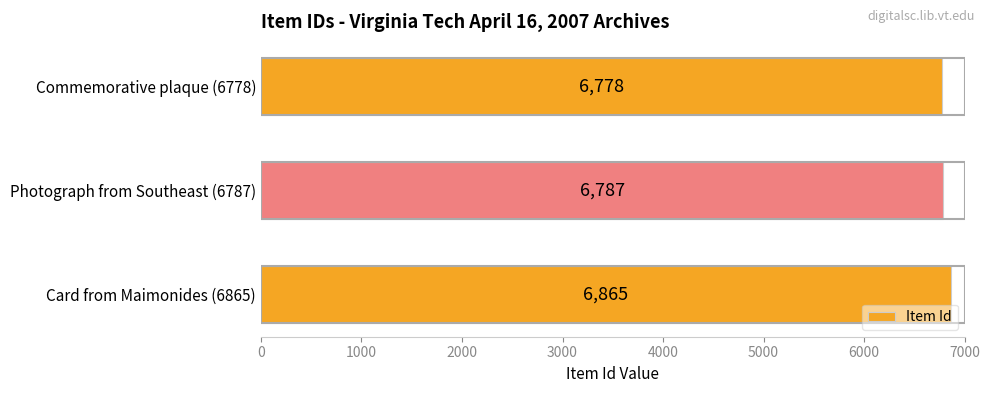

Which label corresponds to the largest value in the chart?

Card from Maimonides (6865)